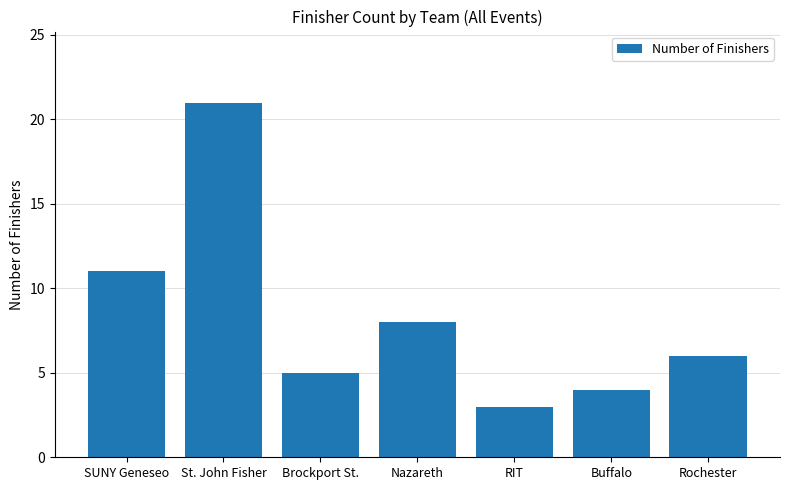

True or false: the data shows 8 at Rochester.

False